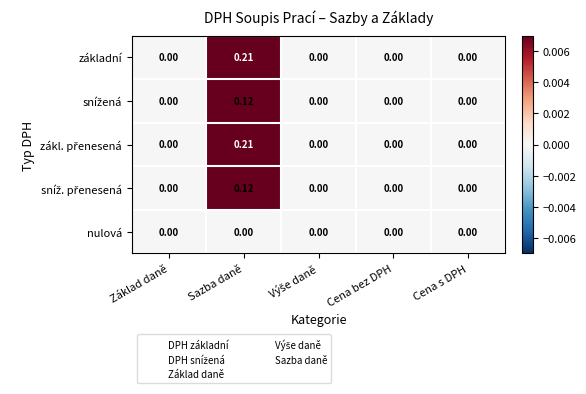

At which category is the sum across all series the highest?

Sazba daně